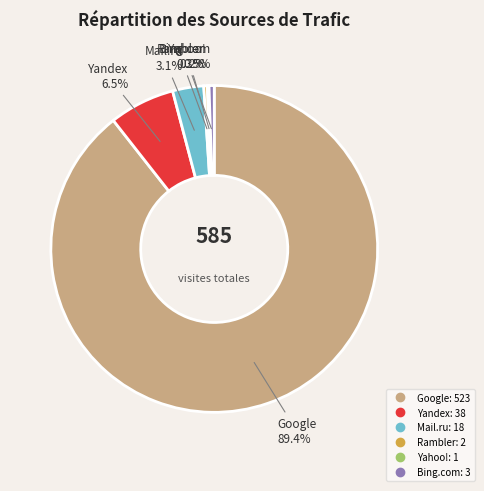

True or false: Mail.ru accounts for 18% of the total.

False